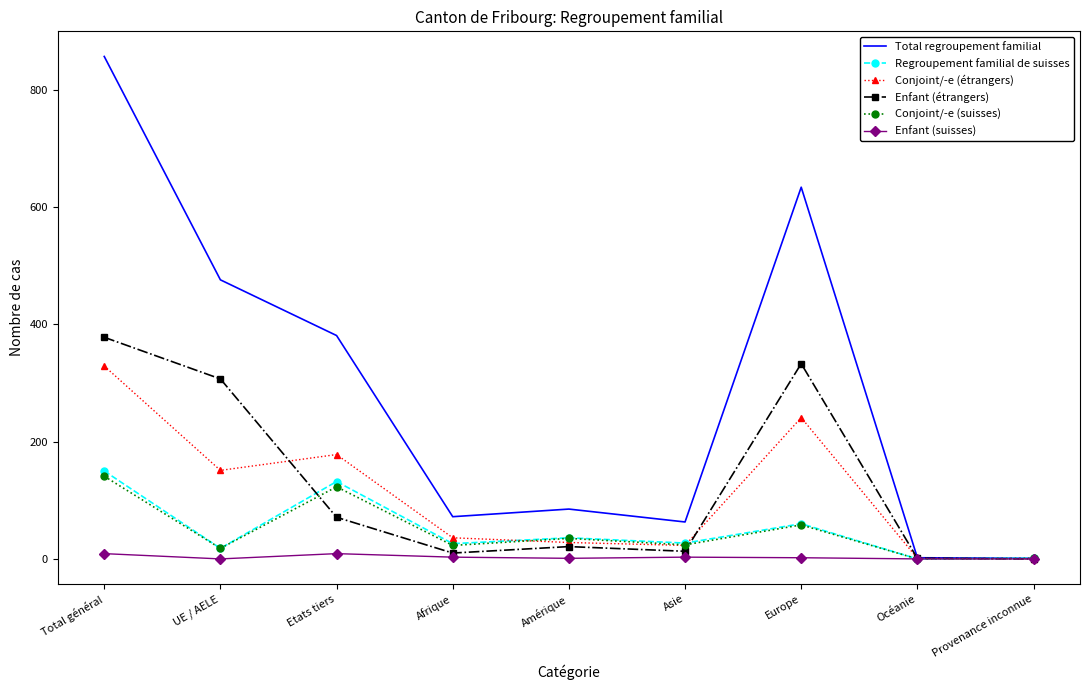

What are all the series names shown in the legend?

Total regroupement familial, Regroupement familial de suisses, Conjoint/-e (étrangers), Enfant (étrangers), Conjoint/-e (suisses), Enfant (suisses)